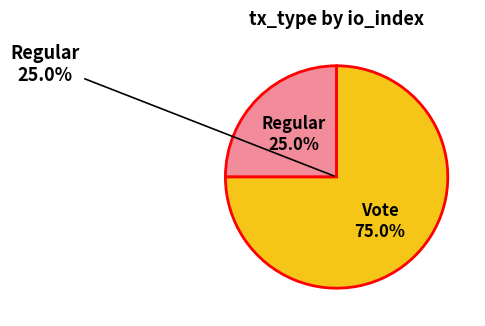

The Regular (io_index=0) slice represents 10% of the pie. True or false?

False